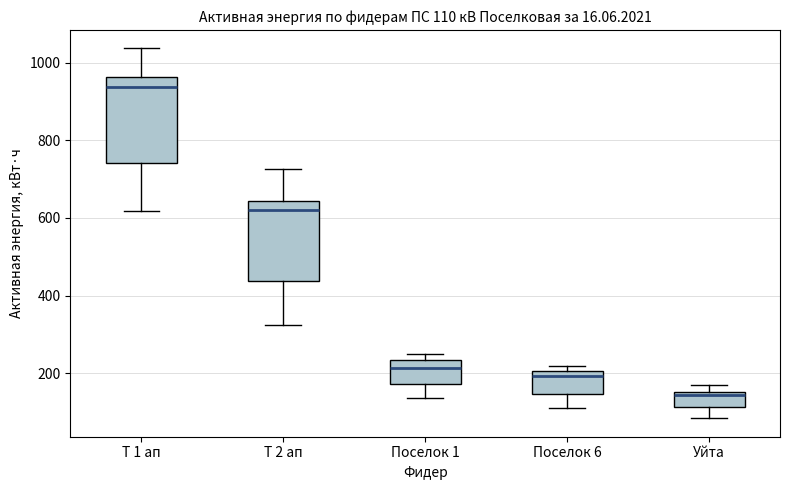

Which box has the highest median line?

Т 1 ап